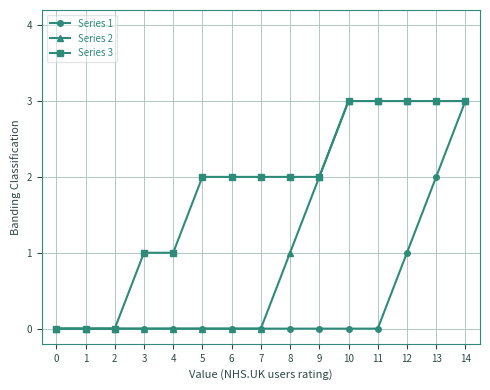

Reading left to right, list all the values displayed in this chart.

Series 1: 0=0	1=0	2=0	3=0	4=0	5=0	6=0	7=0	8=0	9=0	10=0	11=0	12=1	13=2	14=3
Series 2: 0=0	1=0	2=0	3=0	4=0	5=0	6=0	7=0	8=1	9=2	10=3	11=3	12=3	13=3	14=3
Series 3: 0=0	1=0	2=0	3=1	4=1	5=2	6=2	7=2	8=2	9=2	10=3	11=3	12=3	13=3	14=3